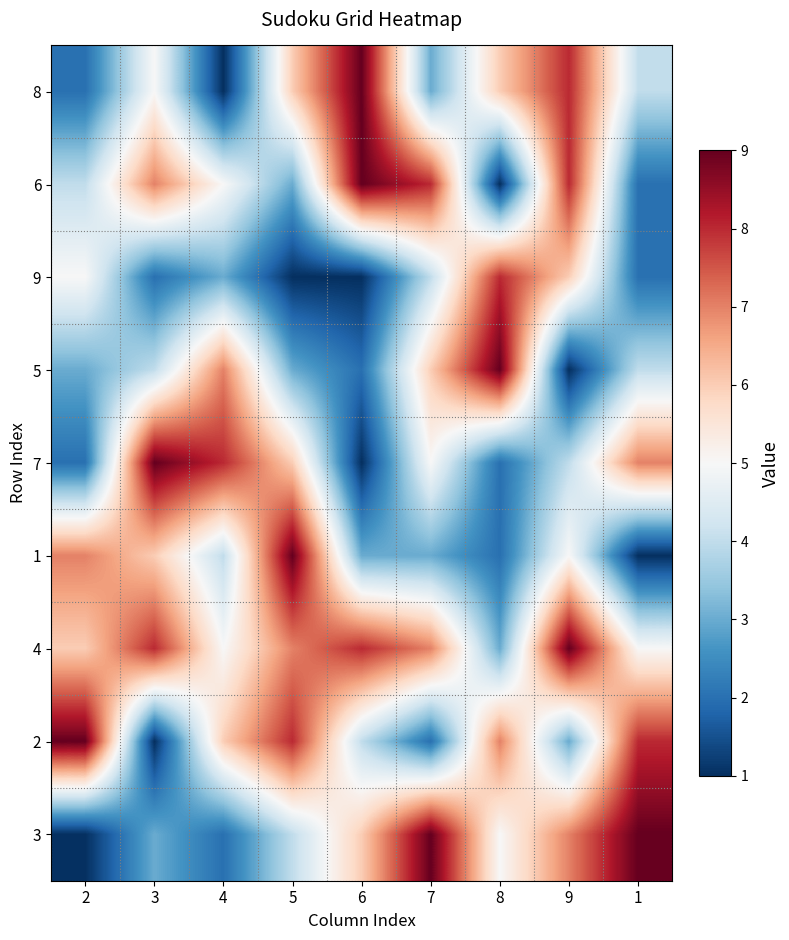

Reading left to right, transcribe all the data shown in this chart.

8: 2=2	3=5	4=1	5=6	6=9	7=3	8=6	9=8	1=4
6: 2=4	3=7	4=5	5=3	6=9	7=8	8=1	9=8	1=2
9: 2=5	3=2	4=3	5=1	6=1	7=4	8=8	9=6	1=2
5: 2=3	3=4	4=7	5=3	6=2	7=6	8=9	9=1	1=4
7: 2=2	3=9	4=8	5=6	6=1	7=5	8=2	9=4	1=7
1: 2=7	3=6	4=4	5=9	6=3	7=3	8=2	9=5	1=1
4: 2=6	3=8	4=5	5=7	6=8	7=7	8=3	9=9	1=5
2: 2=9	3=1	4=6	5=8	6=4	7=2	8=7	9=3	1=8
3: 2=1	3=3	4=2	5=4	6=6	7=9	8=5	9=7	1=9